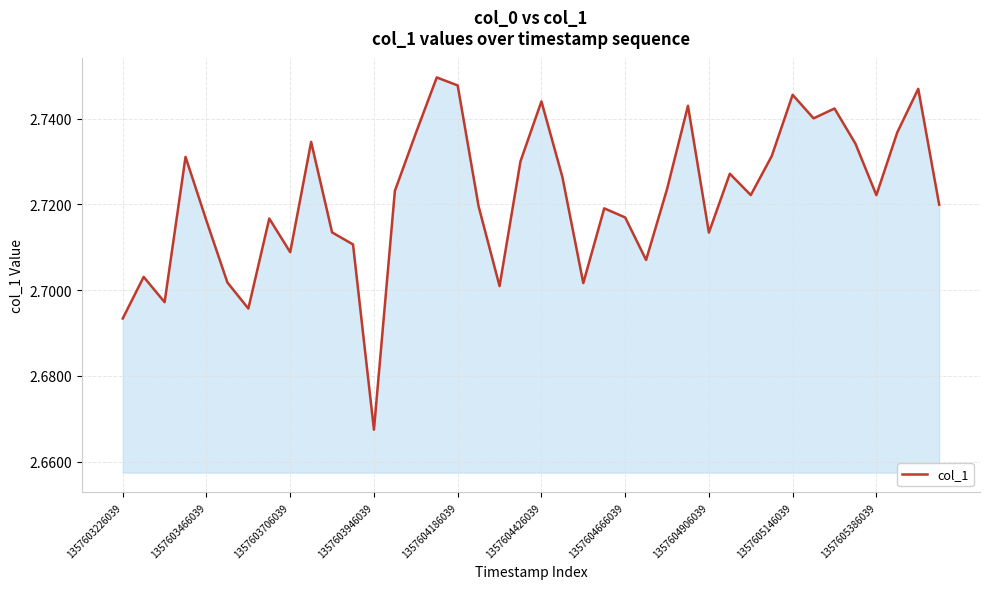

How many lines are shown in the chart?

1